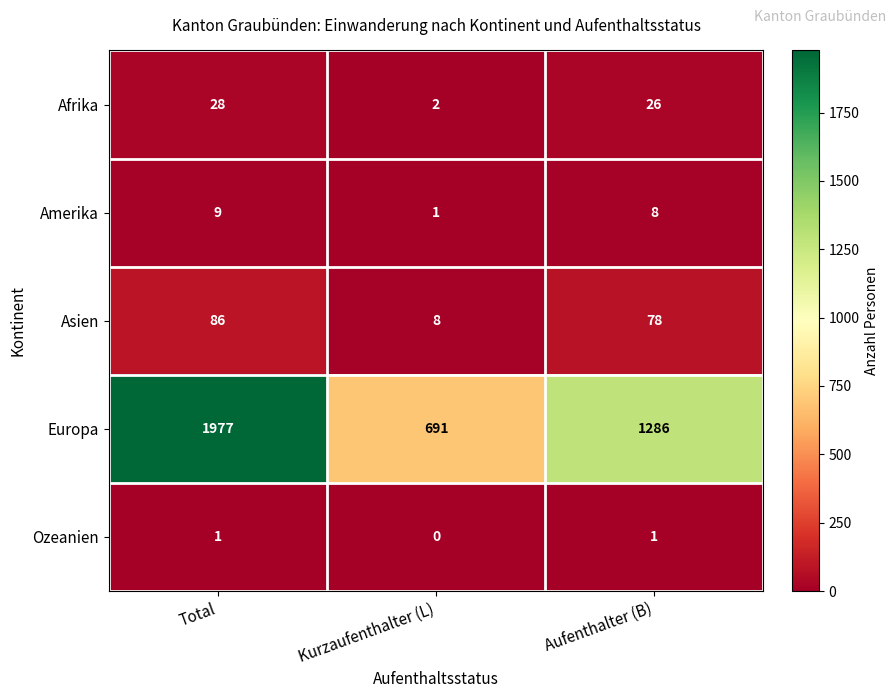

Which series has the largest total across all categories?

Europa